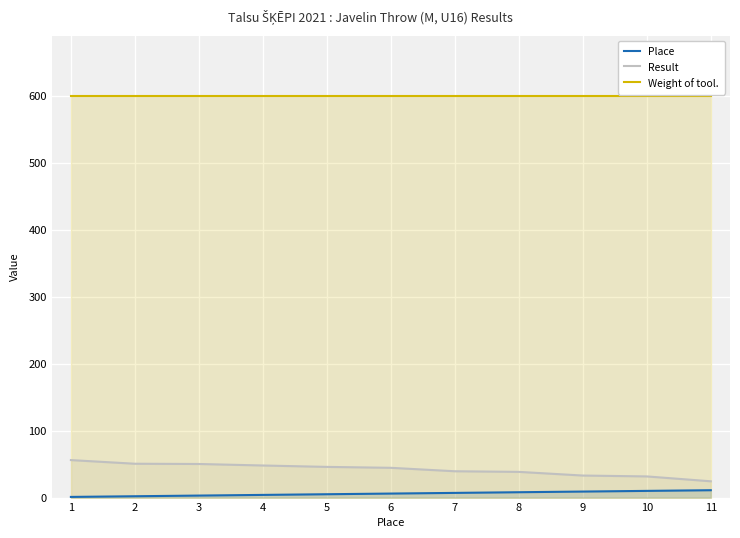

What is the value of the Result point at the 2nd from the left?

50.5